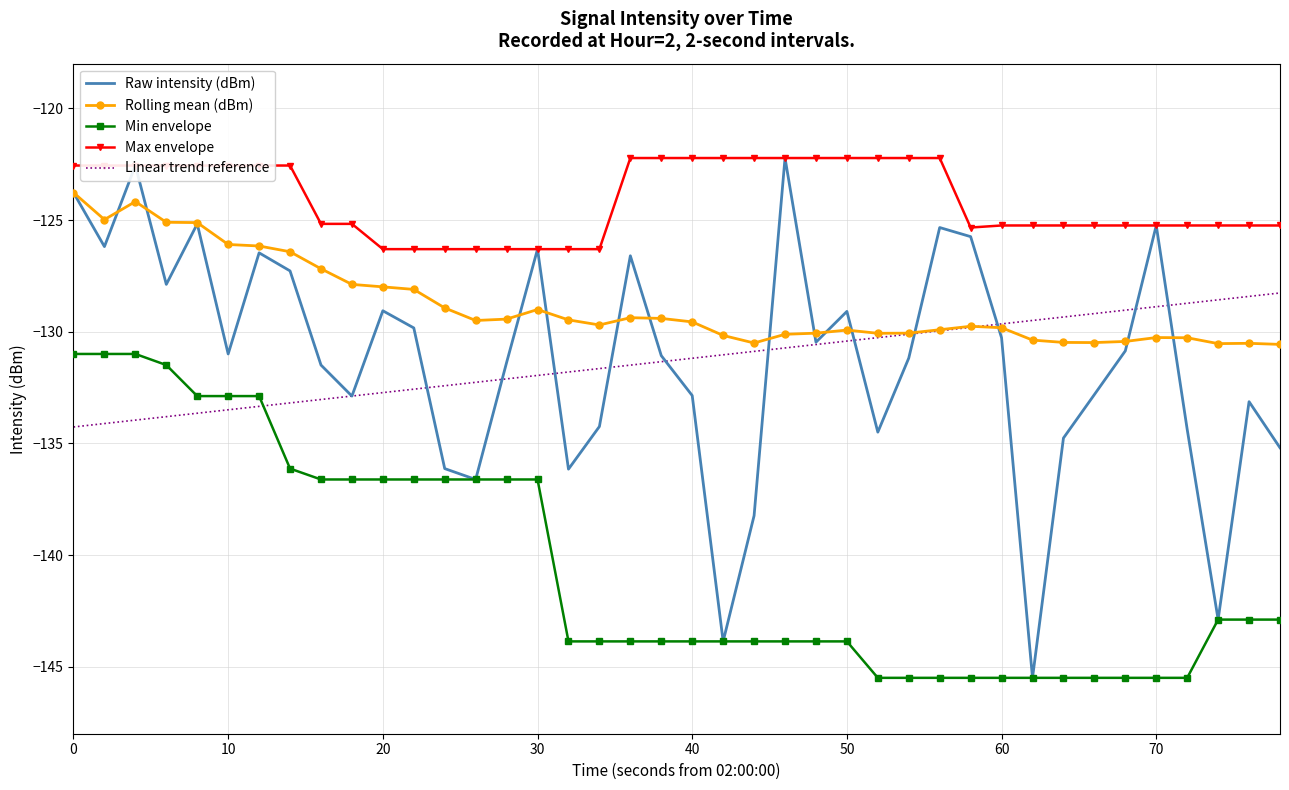

Which series has the widest spread of values?

Raw intensity (dBm)